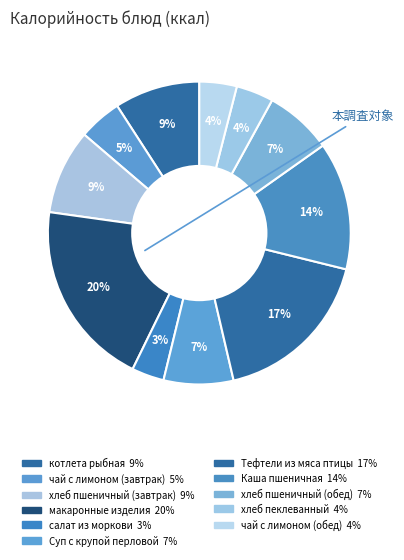

How many slices are in this pie chart?

11